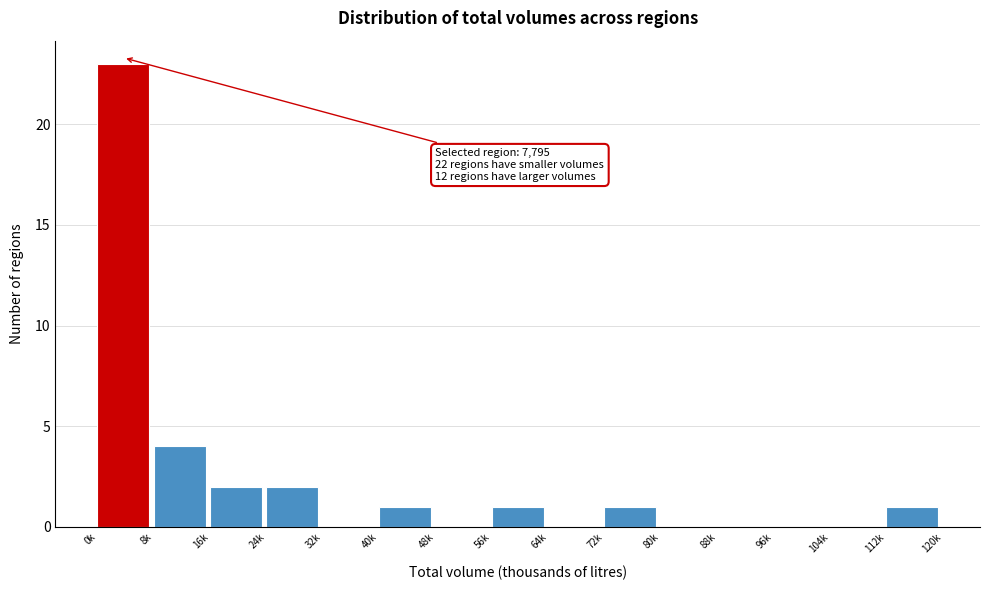

Reading right to left, transcribe all the data shown in this chart.

112k=1	104k=0	96k=0	88k=0	80k=0	72k=1	64k=0	56k=1	48k=0	40k=1	32k=0	24k=2	16k=2	8k=4	0k=23